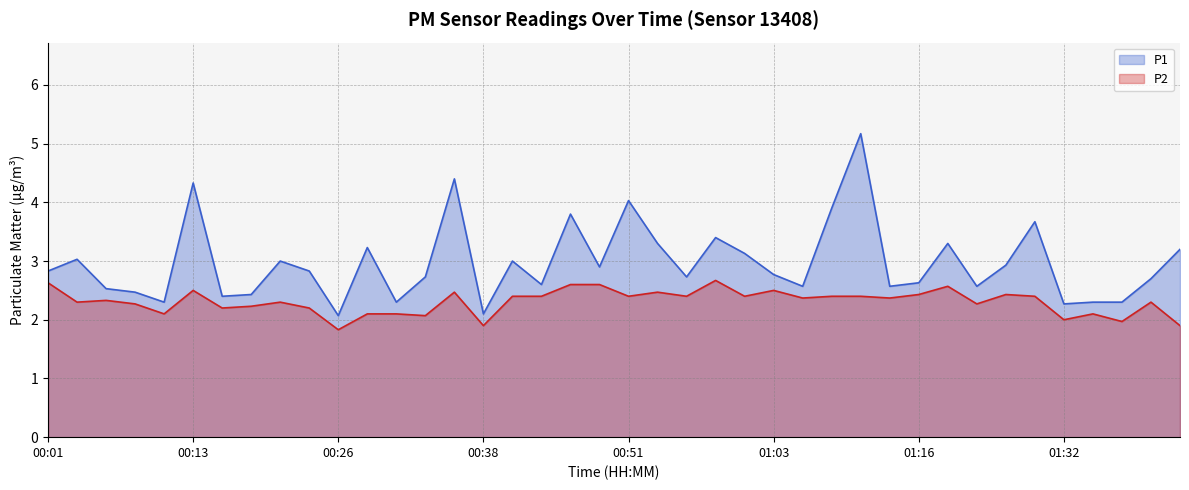

List the series in order of their overall mean, highest first.

P1, P2